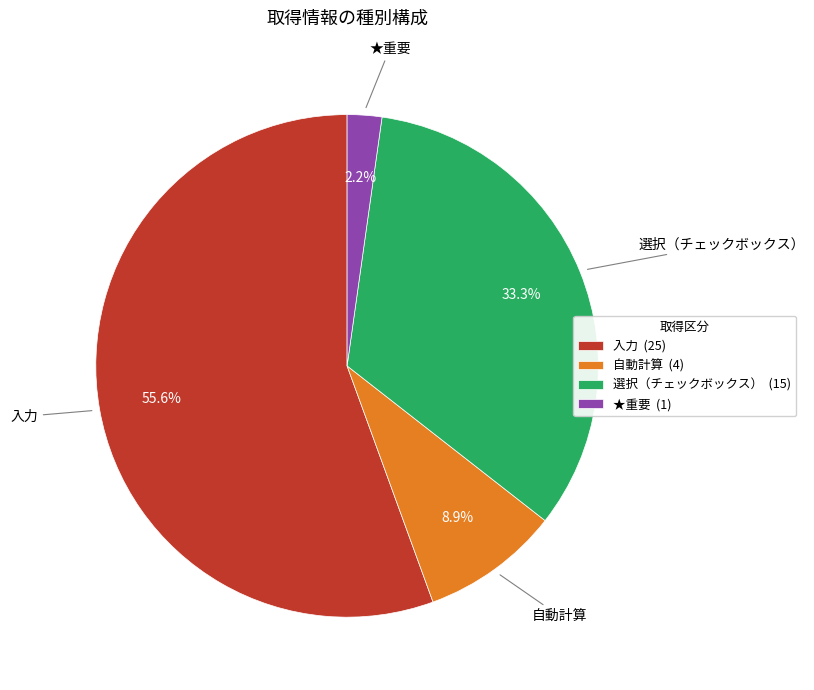

What percentage is the ★重要 slice, to the nearest percent?

2%